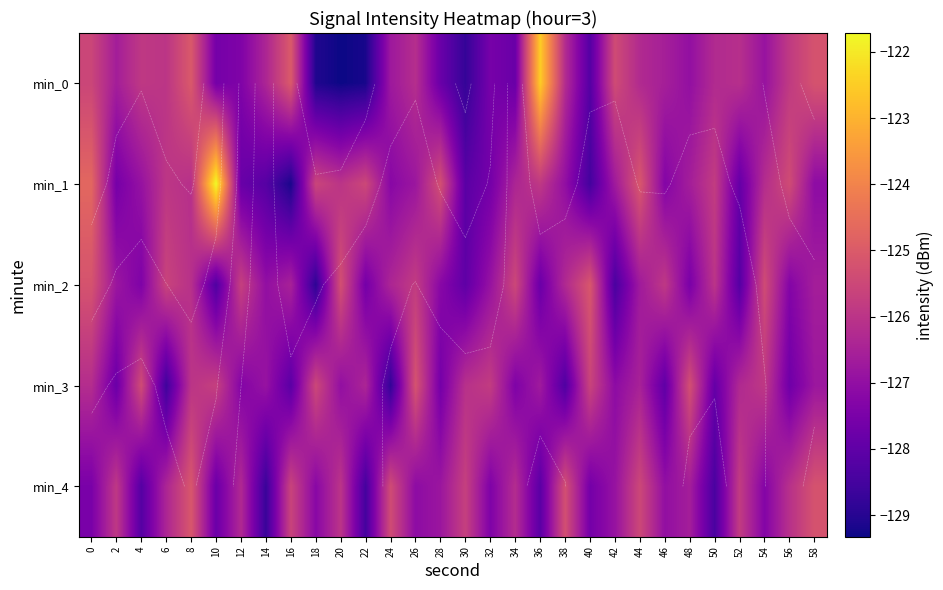

The min_4 series shows -128.7 at 14. True or false?

True